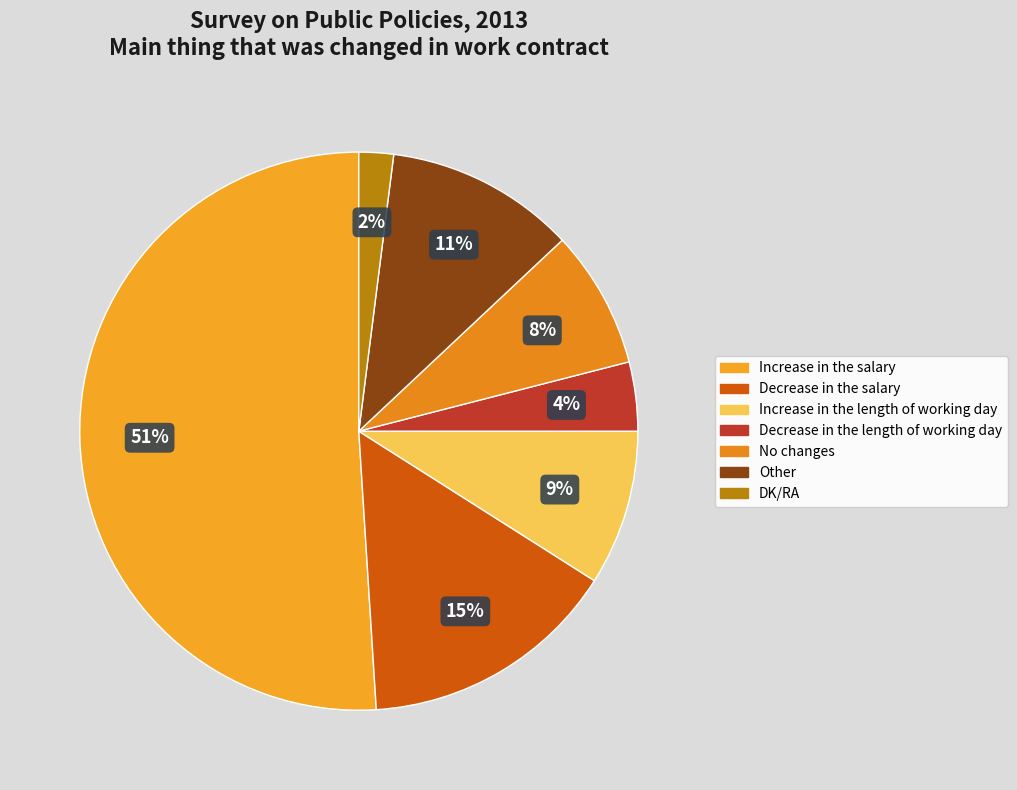

Is it true that Decrease in the salary is 15% of the pie?

True